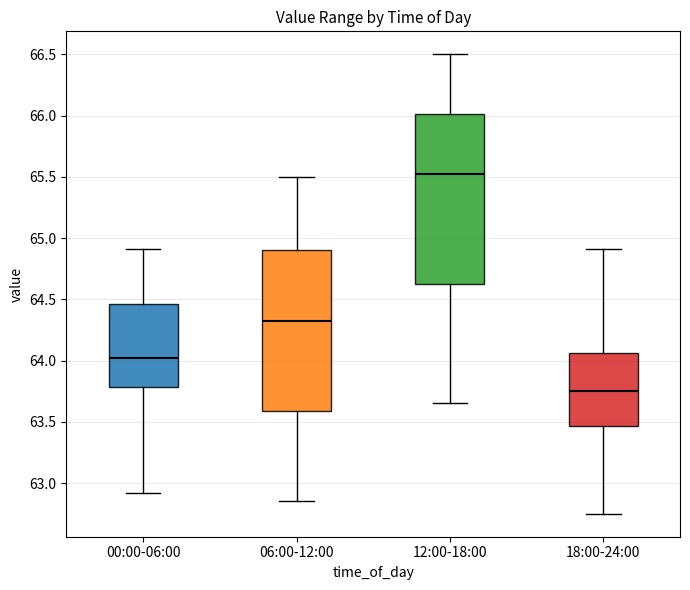

Reading left to right, read every box against the y-axis: the position of its median line, the range the box covers, and the ends of its whiskers. The values are not printed on the chart, so give them approximately, as read against the axis.

00:00-06:00: median 64.05, box 63.80 to 64.45, whiskers 62.90 to 64.90
06:00-12:00: median 64.35, box 63.60 to 64.90, whiskers 62.85 to 65.50
12:00-18:00: median 65.55, box 64.65 to 66.00, whiskers 63.65 to 66.50
18:00-24:00: median 63.75, box 63.45 to 64.05, whiskers 62.75 to 64.90